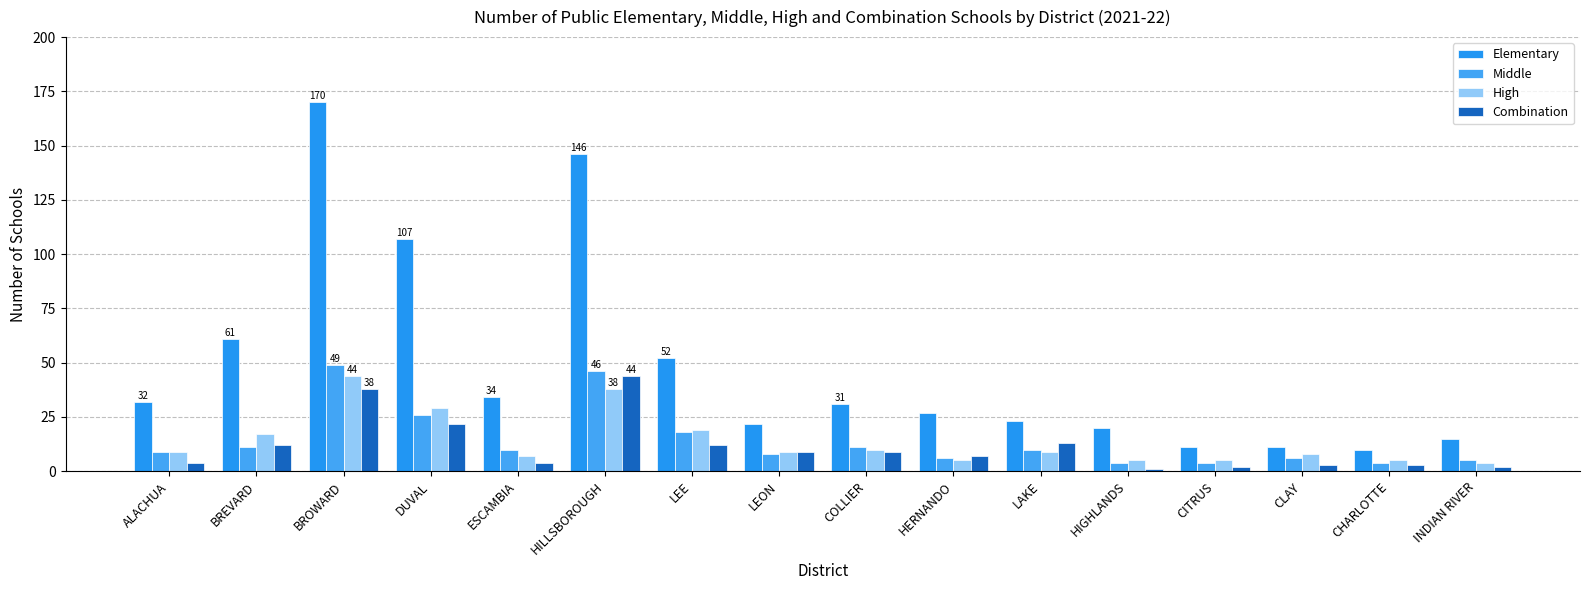

Count the number of categories in the chart.

16